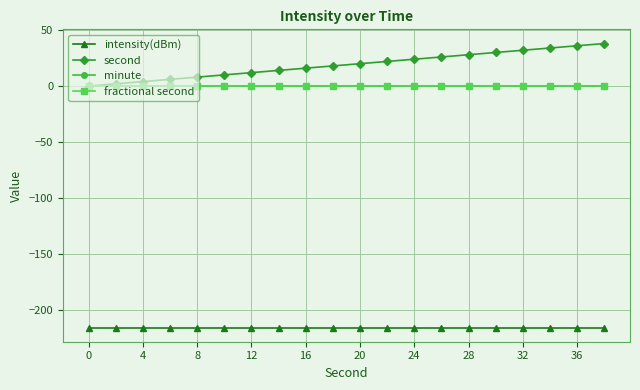

Is this an area chart (filled region under the line)?

No